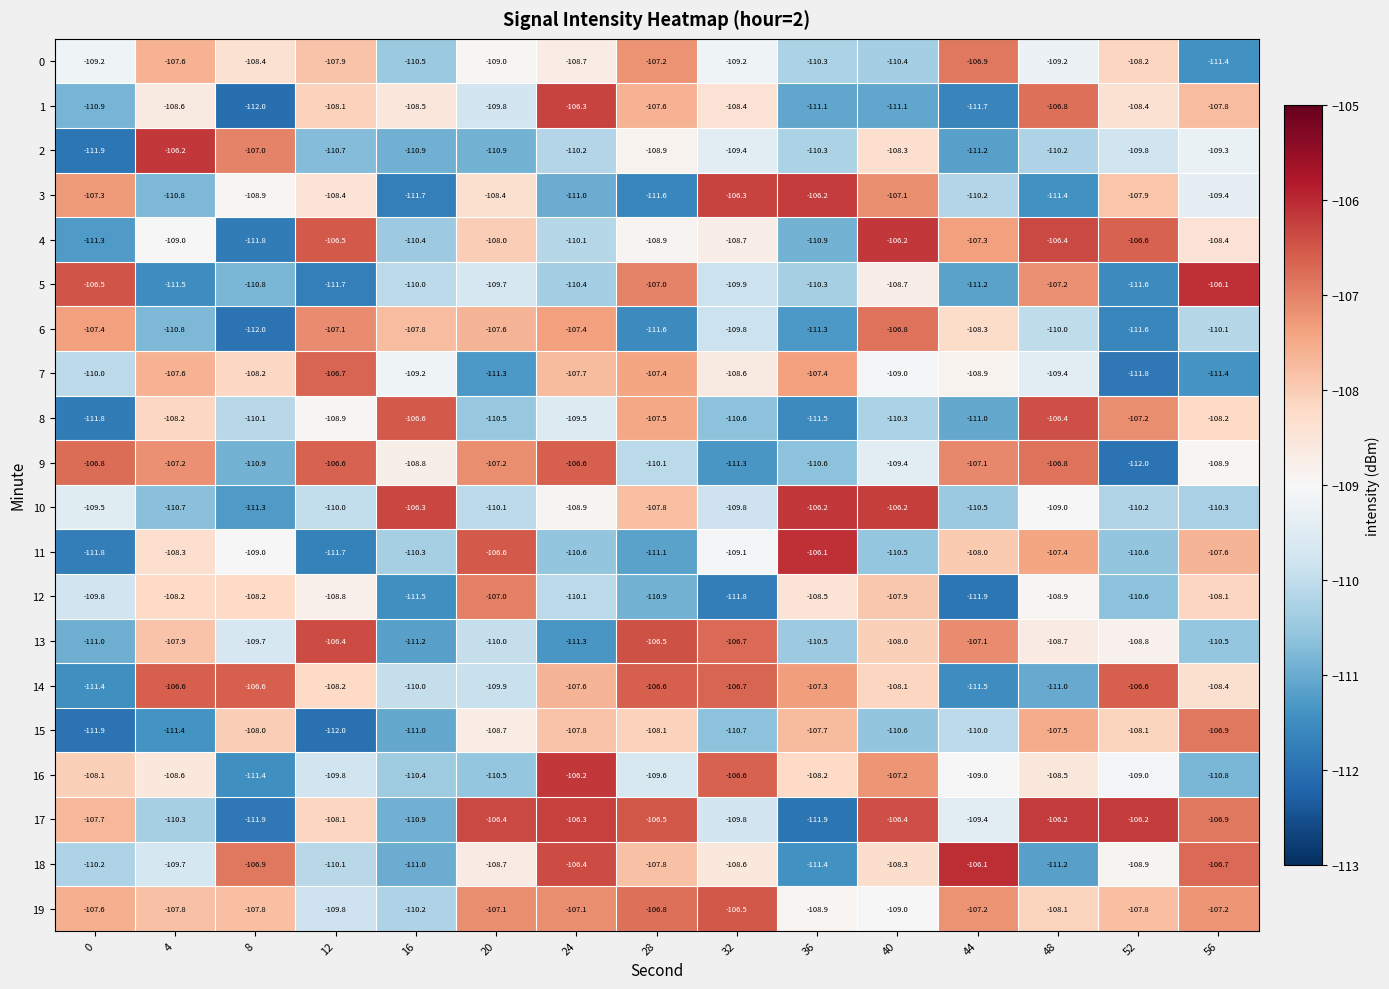

Count the number of data series in this chart.

20